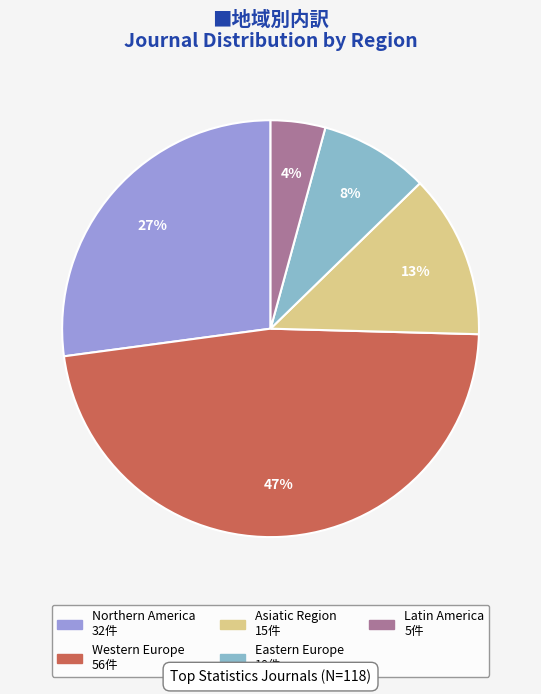

Approximately how many times larger is the value at Latin America compared to Asiatic Region?

0.3